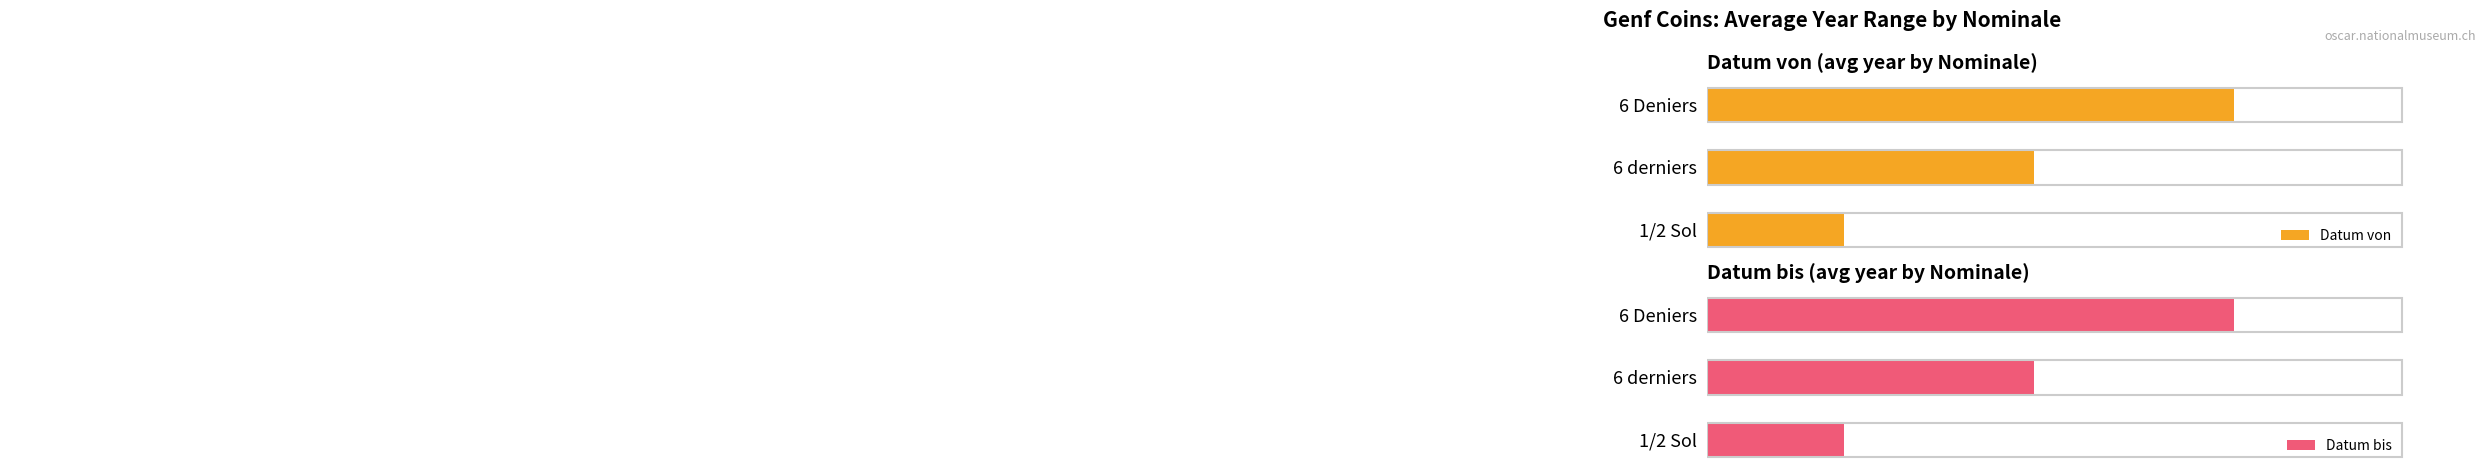

Is it true that Datum von equals 1641 at 6 derniers?

True